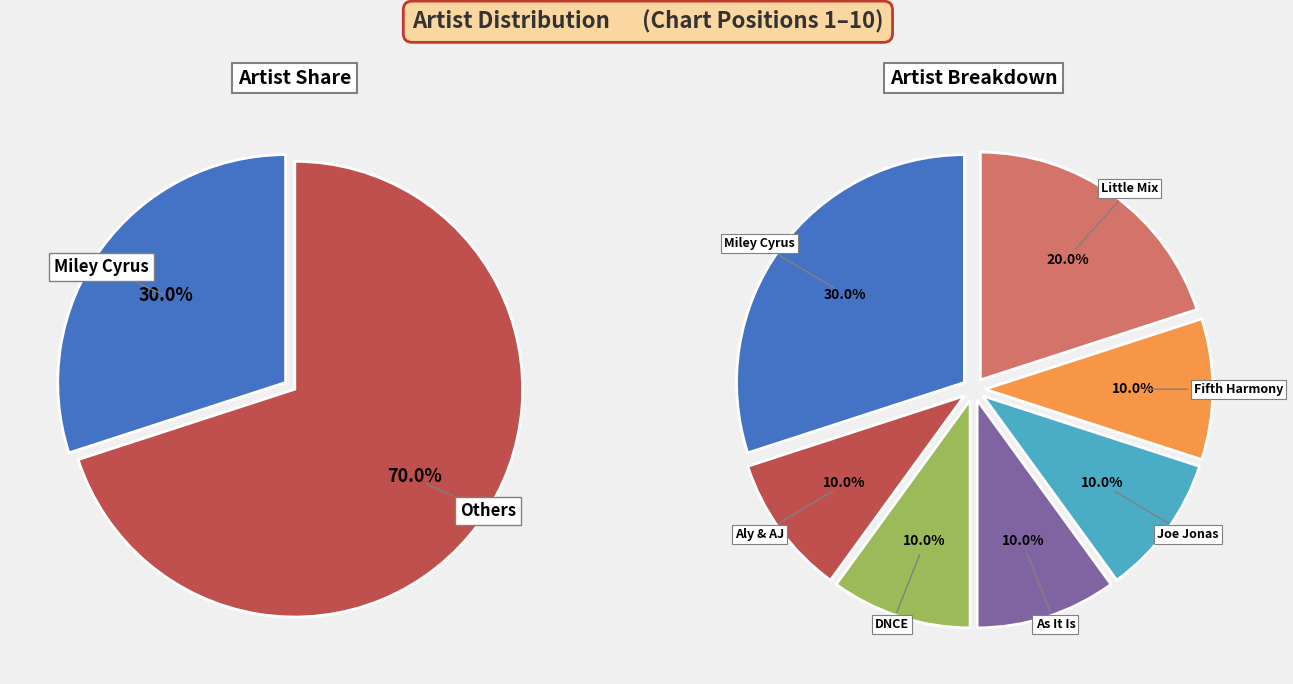

Is there any slice that represents more than half of the pie?

No